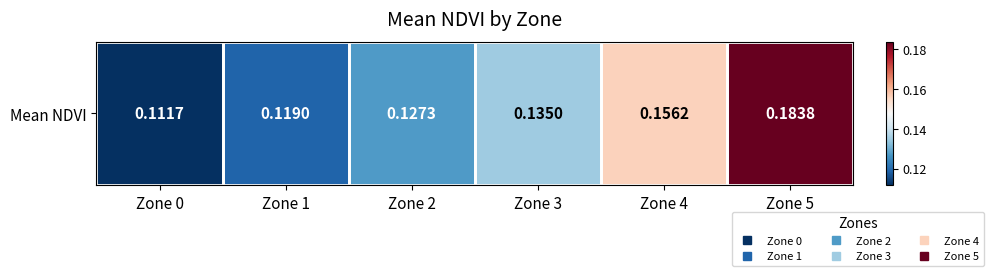

Reading right to left, list all the values displayed in this chart.

Zone 5=0.2	Zone 4=0.2	Zone 3=0.1	Zone 2=0.1	Zone 1=0.1	Zone 0=0.1